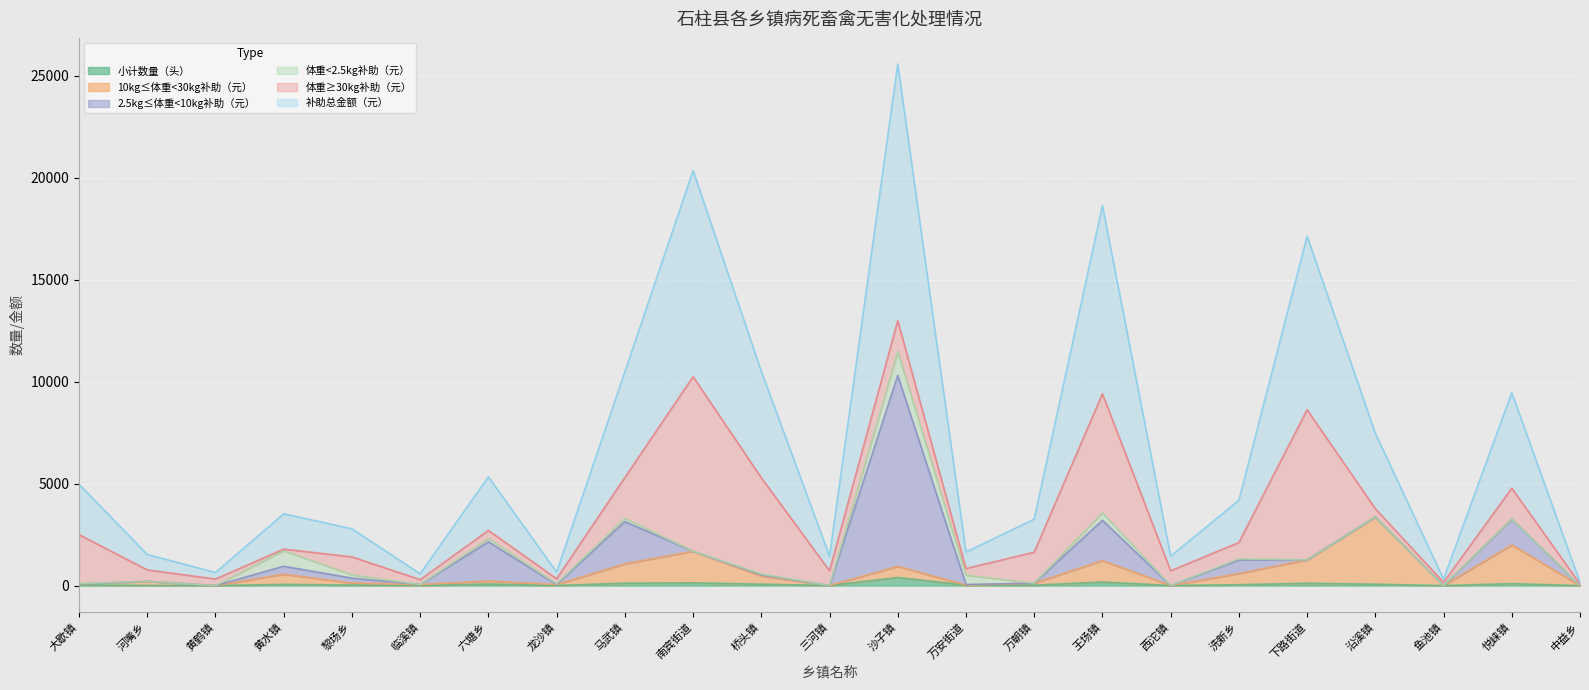

How many interior local peaks does the 小计数量（头） series have?

7